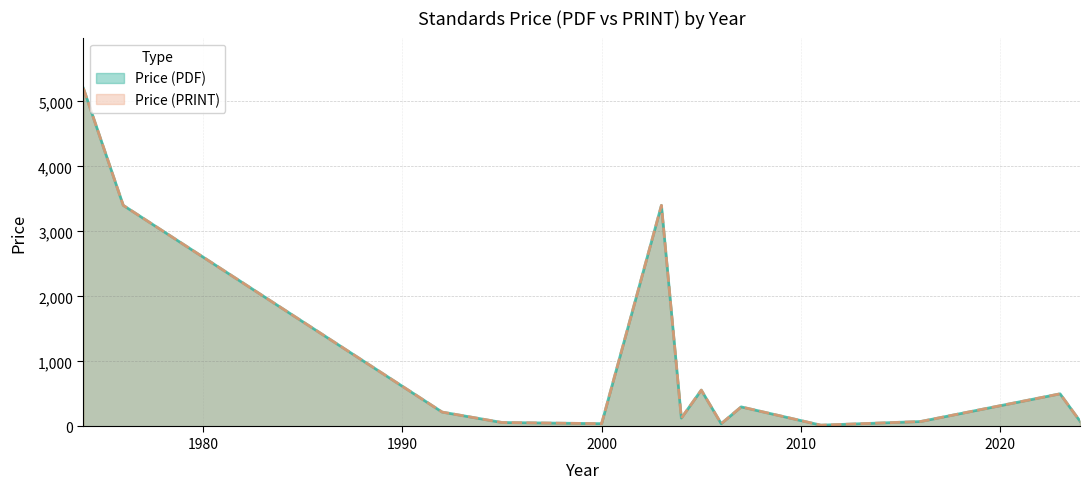

What is the label of the 16th point from the left?

2005